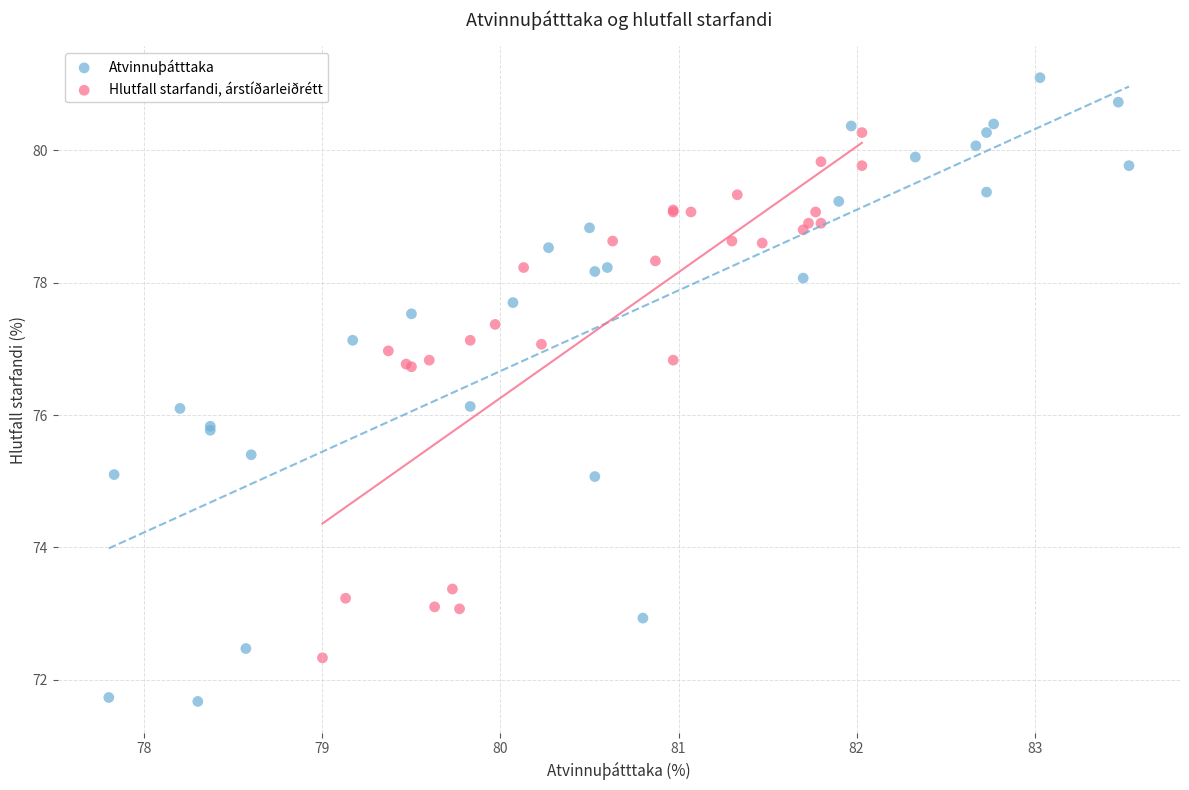

Which series reaches the minimum Y coordinate?

Atvinnuþátttaka